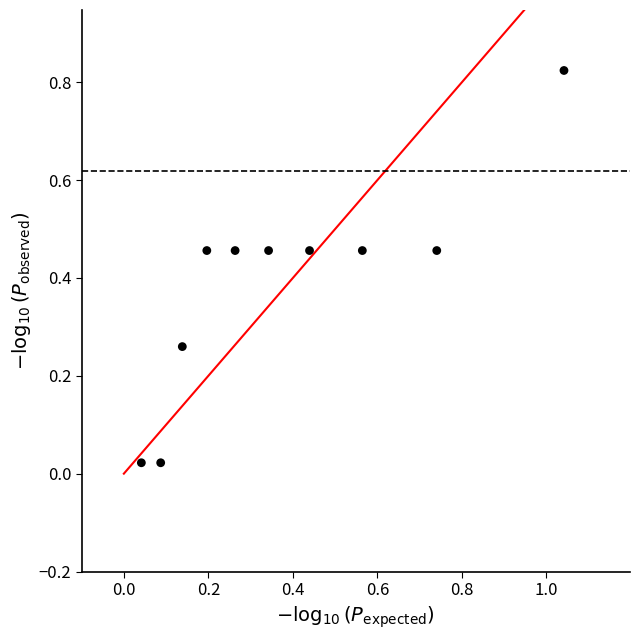

What is the average Y value?

0.4